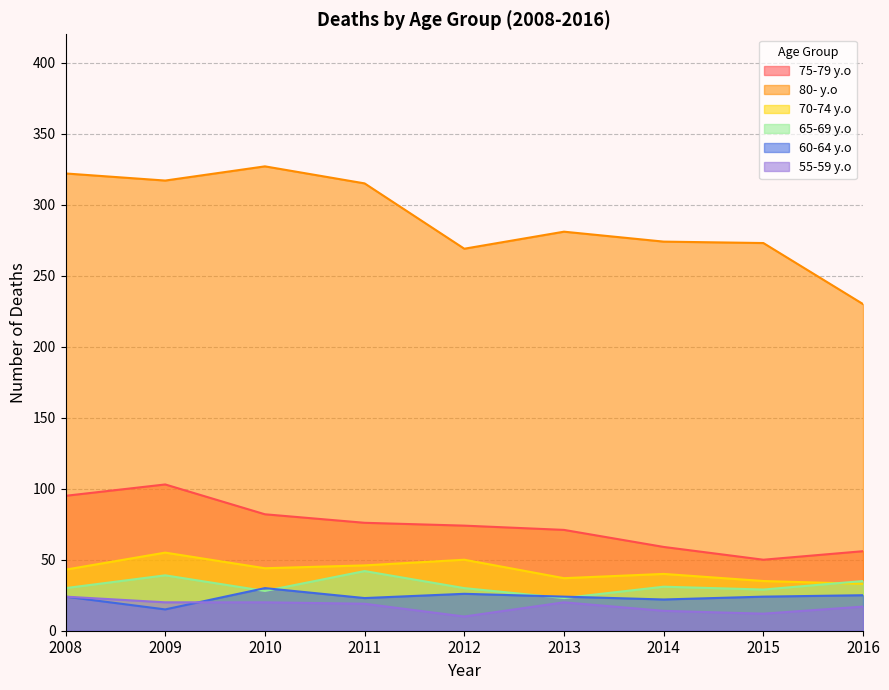

Rank the series at 2010 from lowest to highest value.

55-59 y.o, 65-69 y.o, 60-64 y.o, 70-74 y.o, 75-79 y.o, 80- y.o